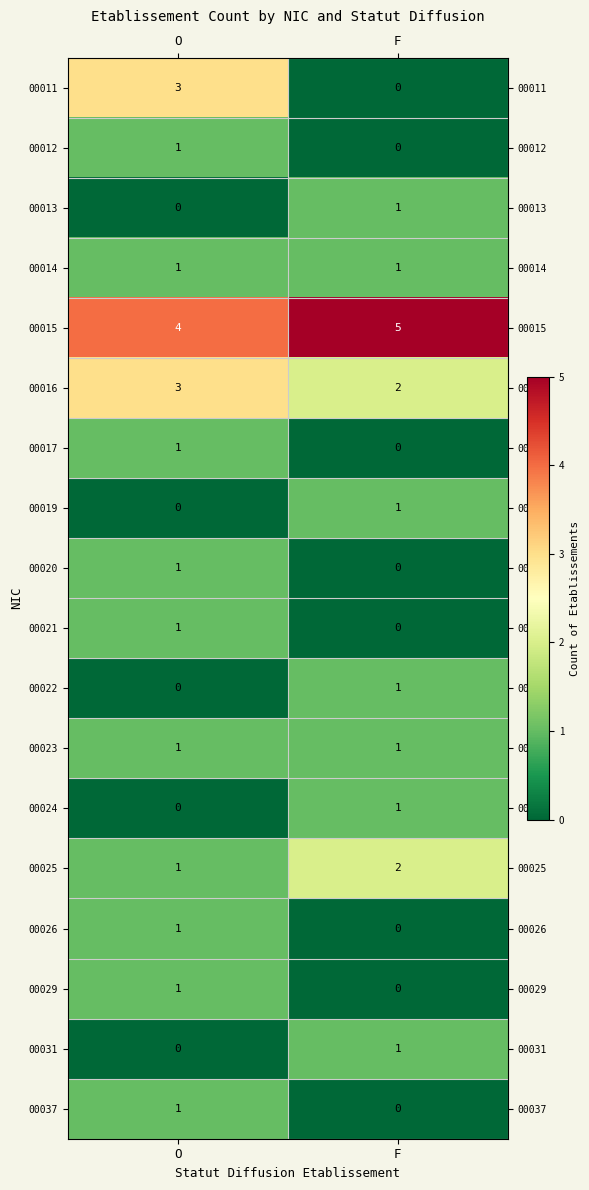

Is it true that 00025 equals 1 at O?

True